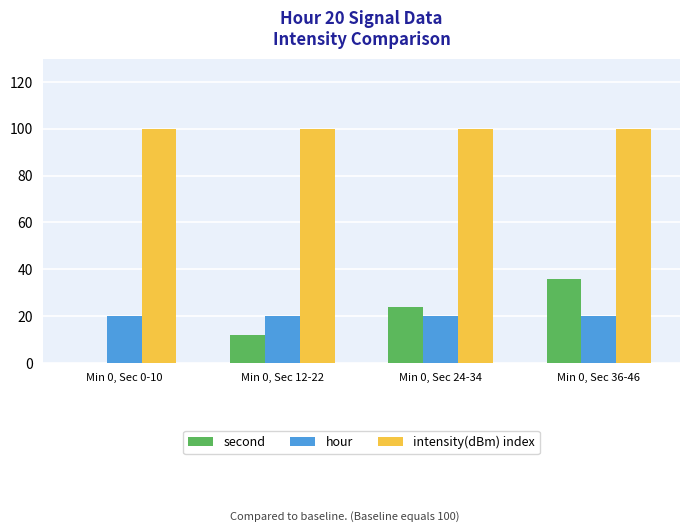

Count the number of data series in this chart.

3